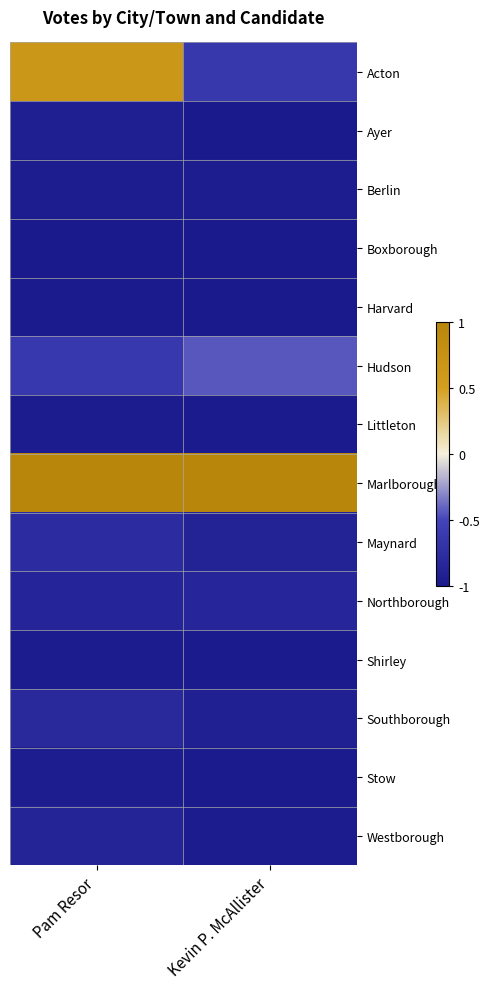

Which series changed the most between Pam Resor and Kevin P. McAllister?

Acton